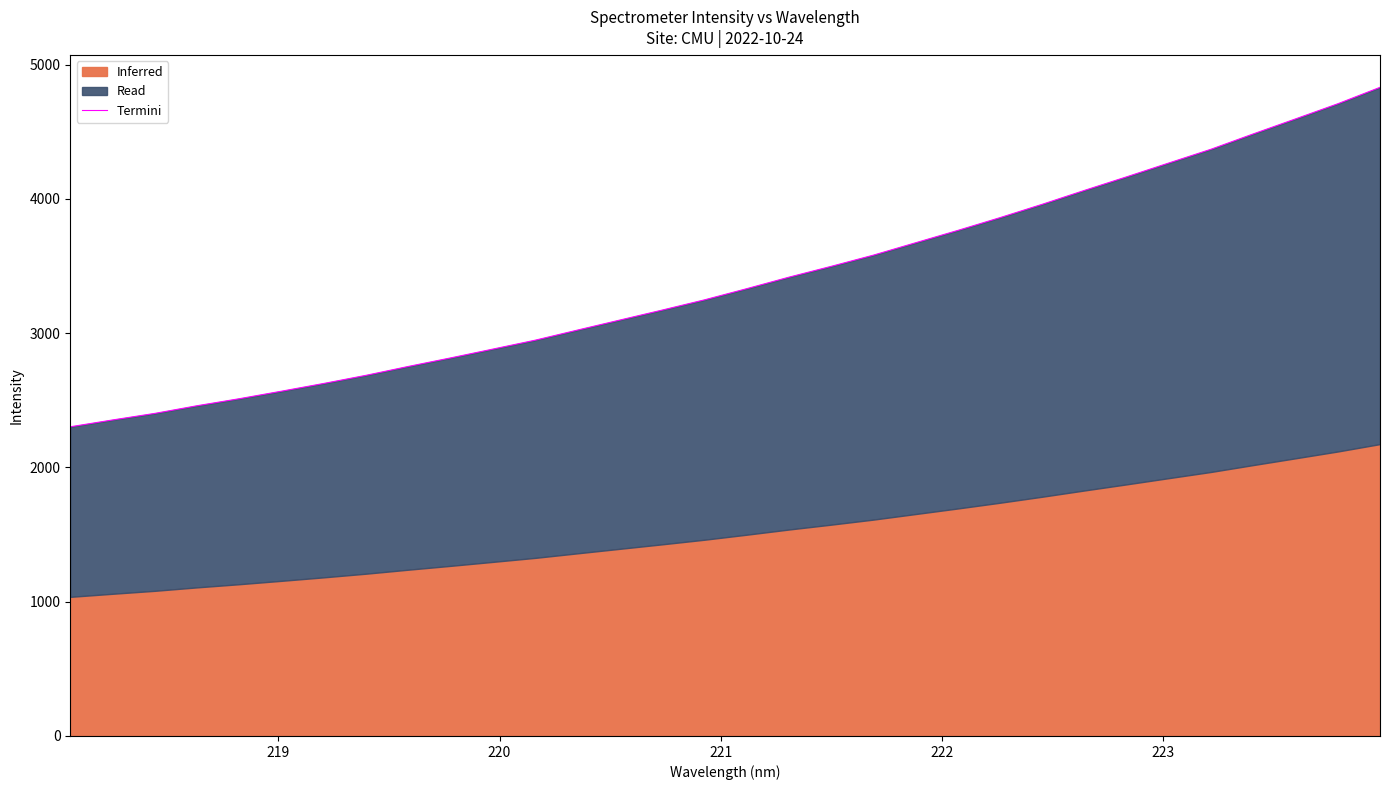

True or false: there are more than 2 points higher than both neighbors.

False